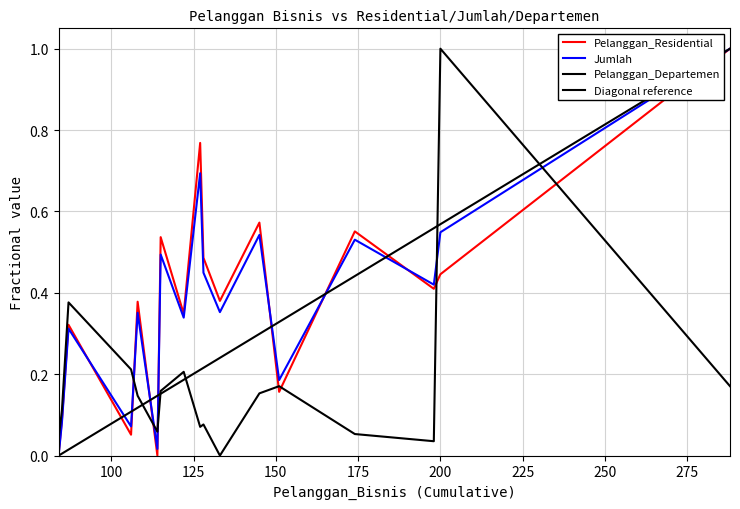

True or false: Jumlah and Pelanggan_Residential intersect in this chart.

True